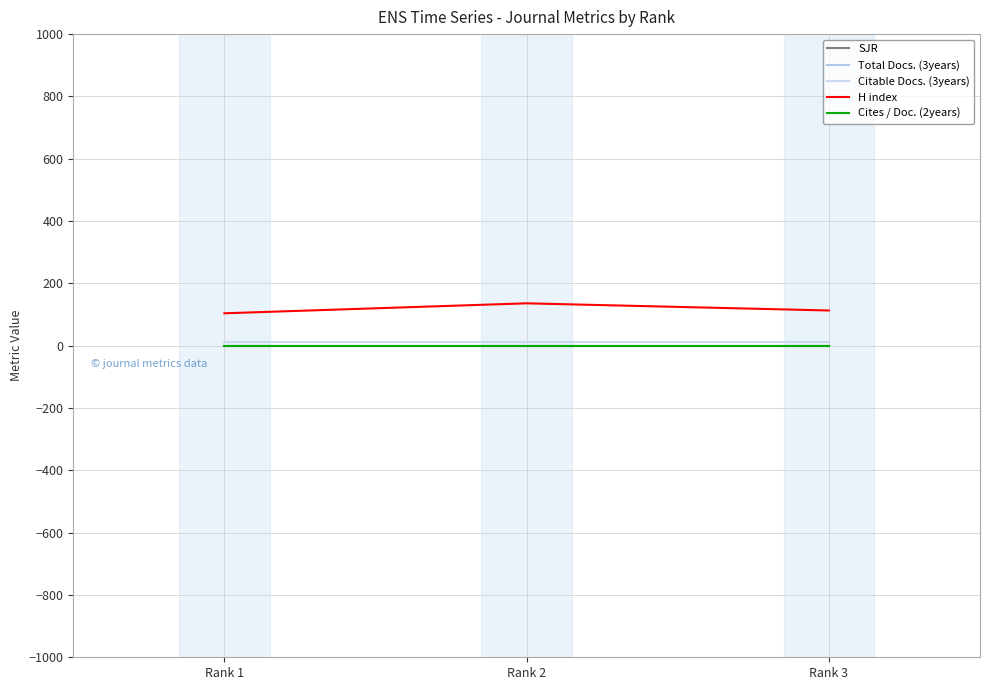

At how many categories does at least one series exceed 102?

3